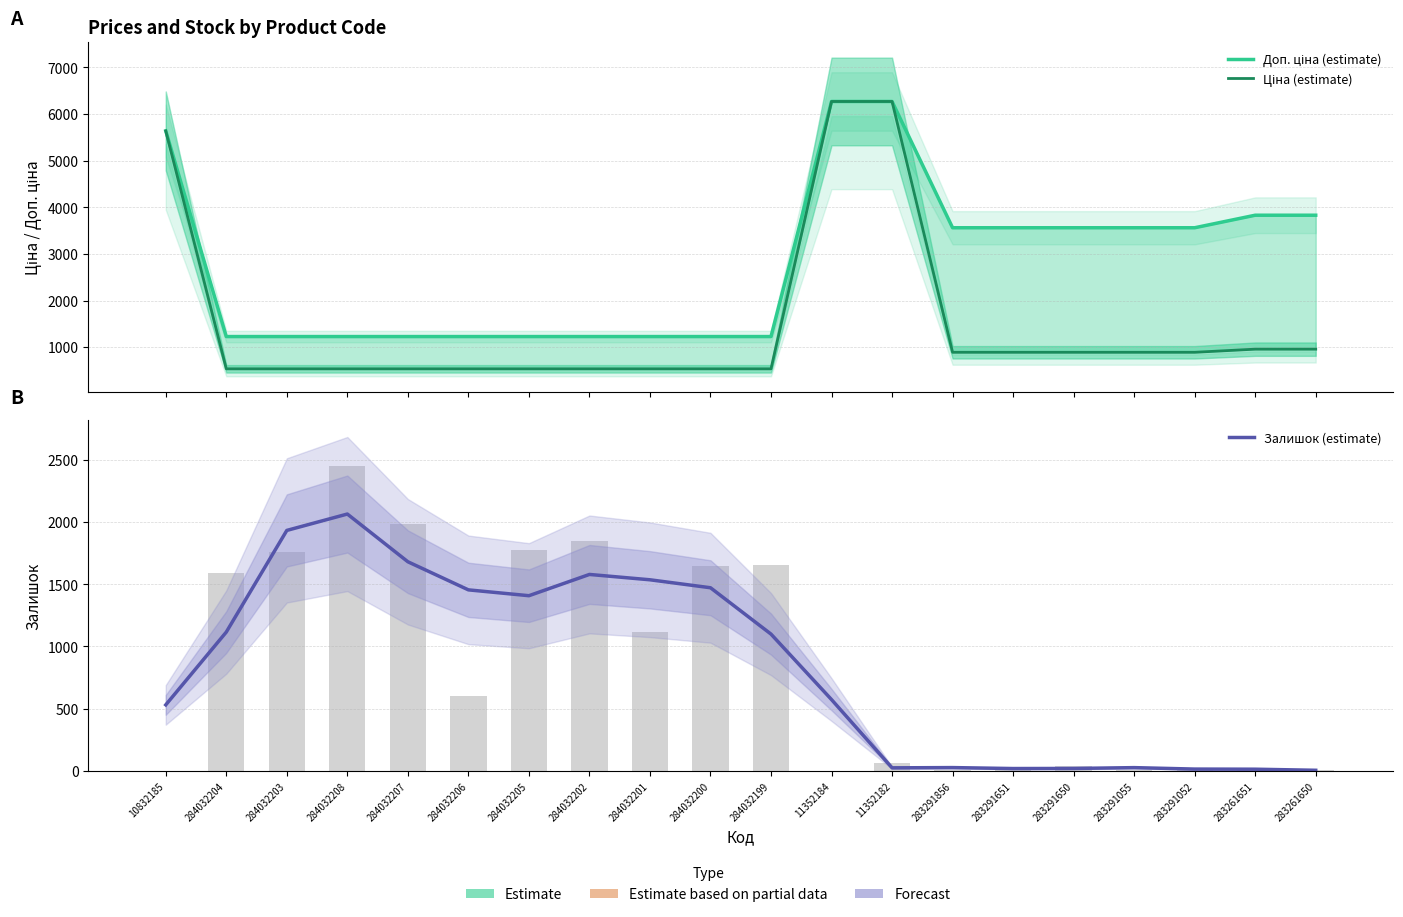

Which has a higher value, 284032206 or 283291856?

283291856